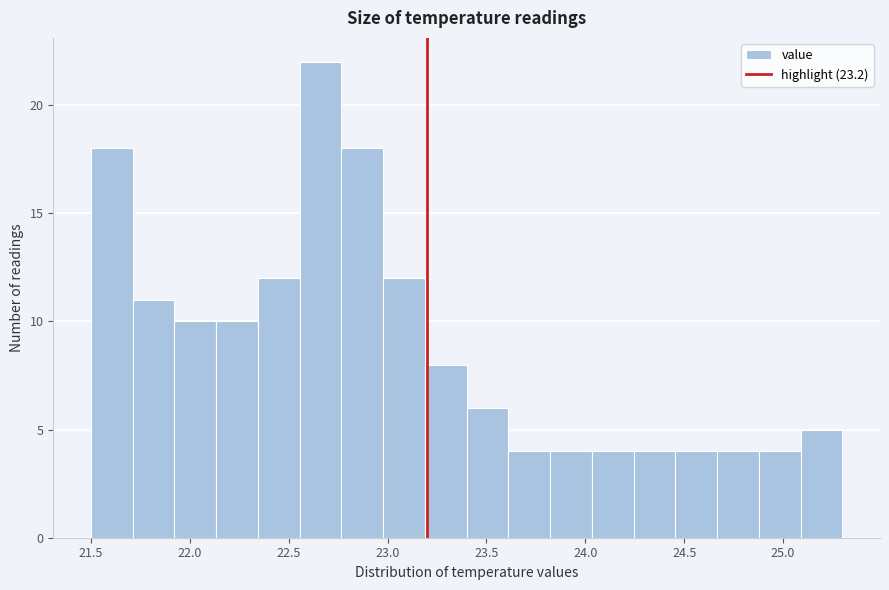

Over which range of the x-axis is the bar tallest?

22.55 to 22.75